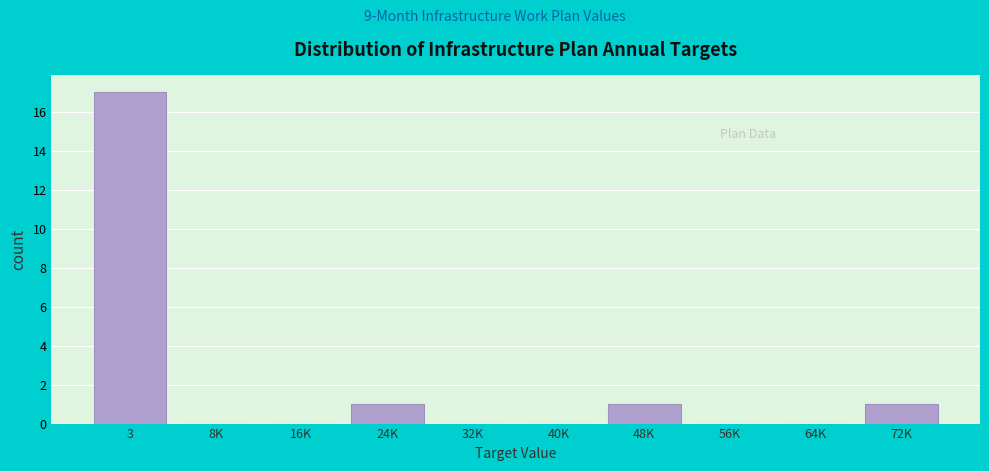

Reading left to right, list all the values displayed in this chart.

3=17	8K=0	16K=0	24K=1	32K=0	40K=0	48K=1	56K=0	64K=0	72K=1